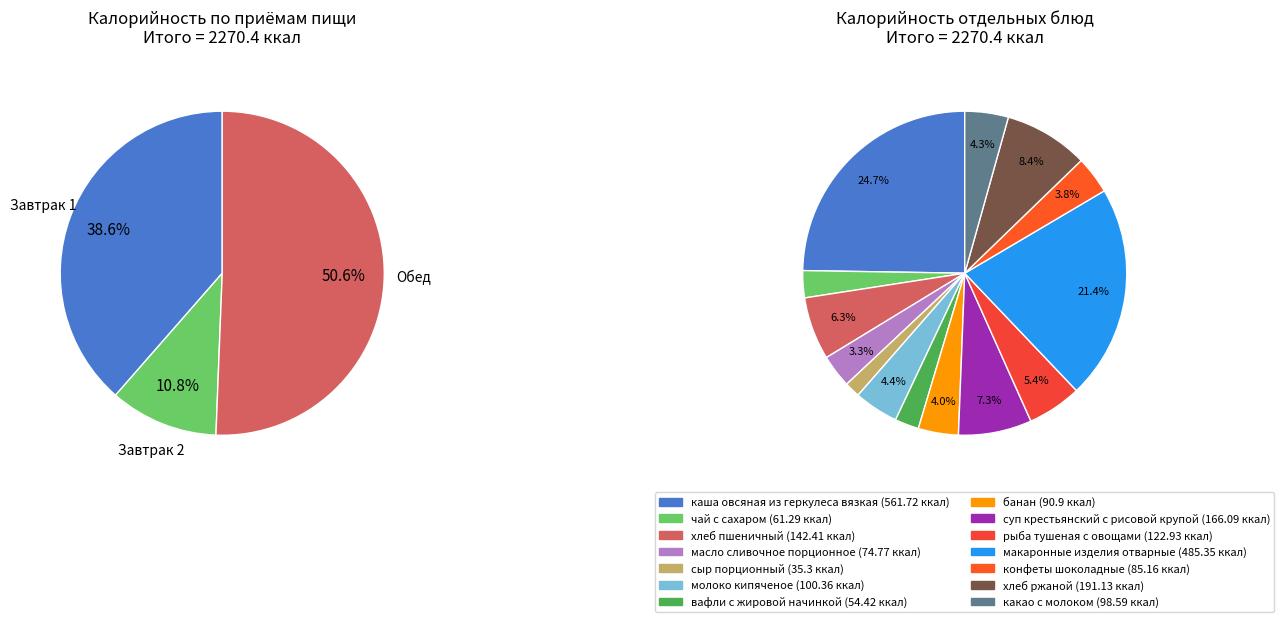

Combined, do хлеб ржаной and банан account for over 50%?

No